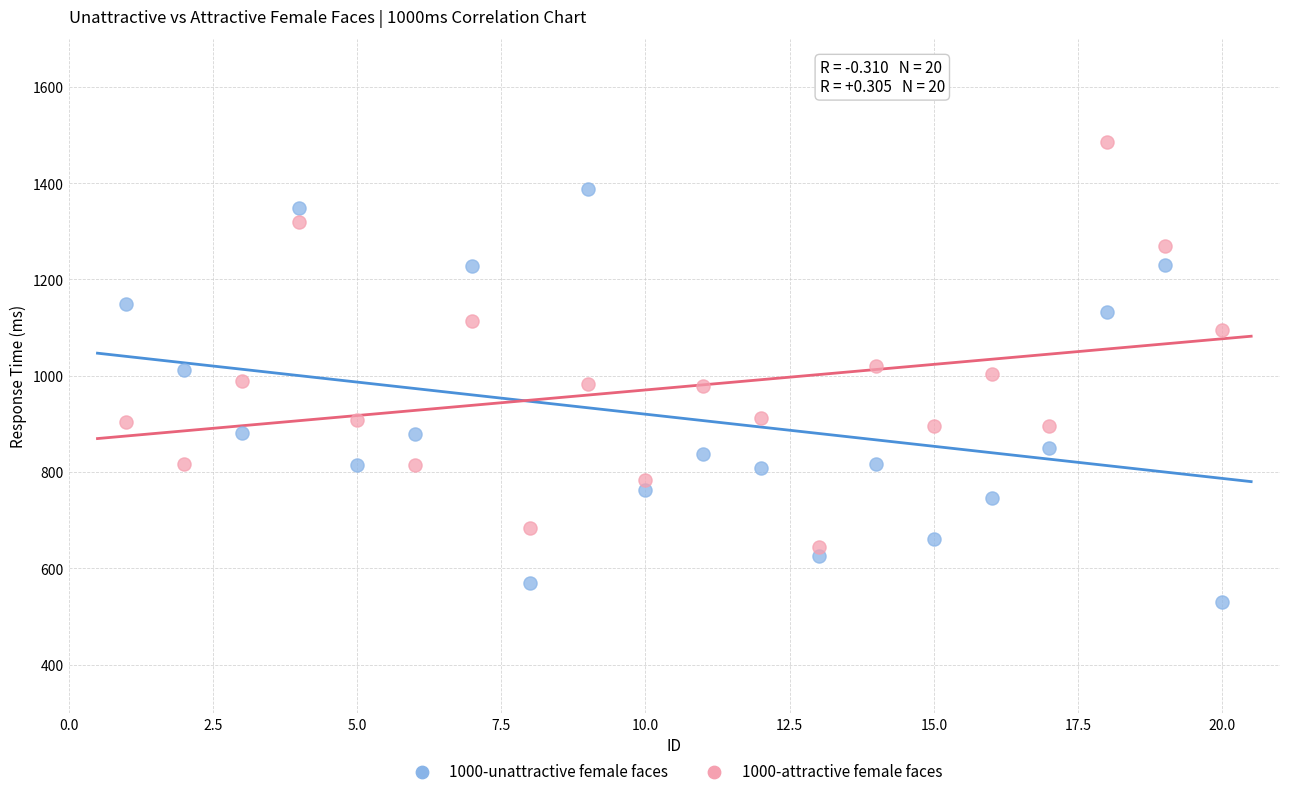

Which series reaches the maximum Y coordinate?

1000-attractive female faces